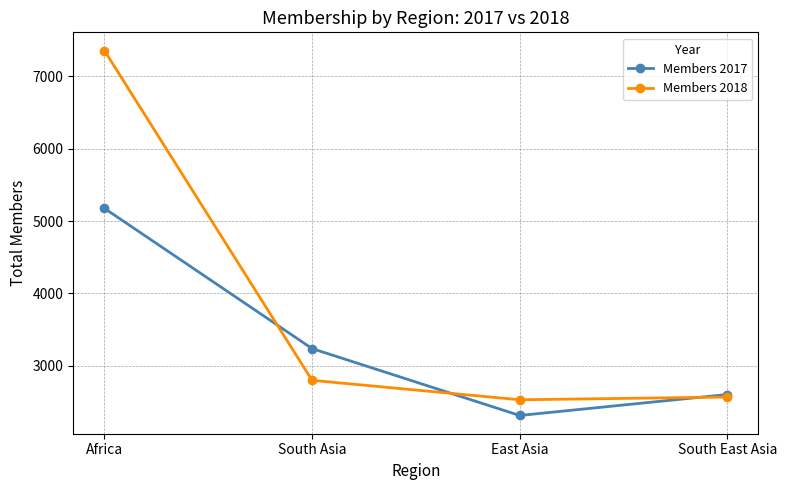

Where does the Members 2017 series first go above 3238?

Africa